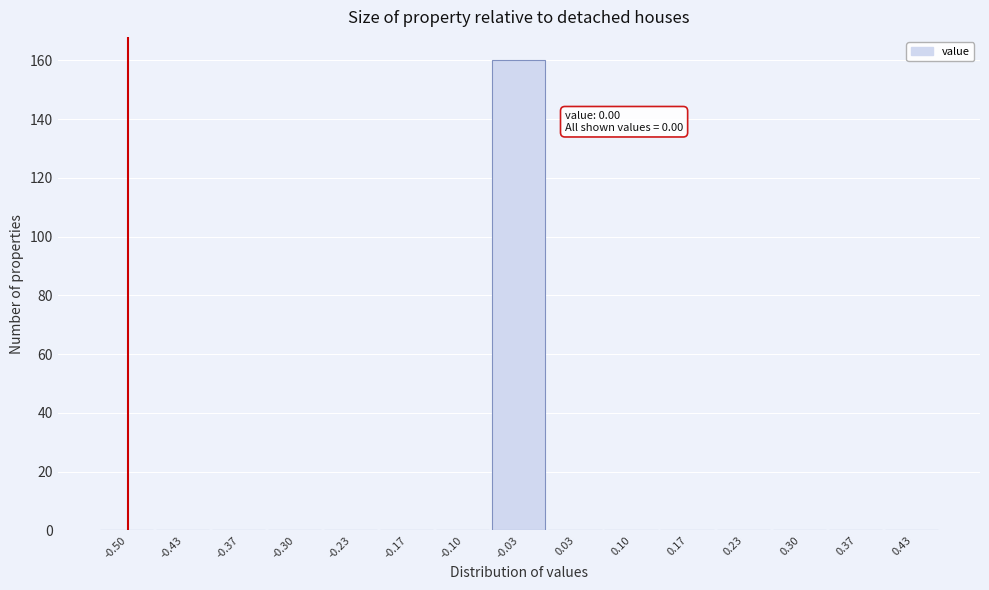

Reading left to right, transcribe all the data shown in this chart.

-0.50=0	-0.43=0	-0.37=0	-0.30=0	-0.23=0	-0.17=0	-0.10=0	-0.03=160	0.03=0	0.10=0	0.17=0	0.23=0	0.30=0	0.37=0	0.43=0